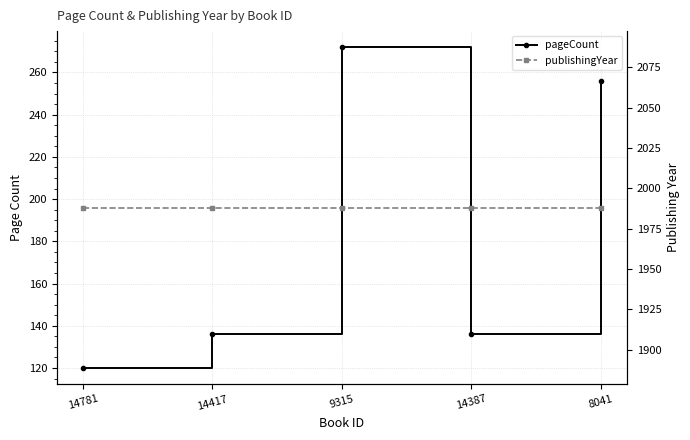

What is the highest value of the publishingYear series?

1988